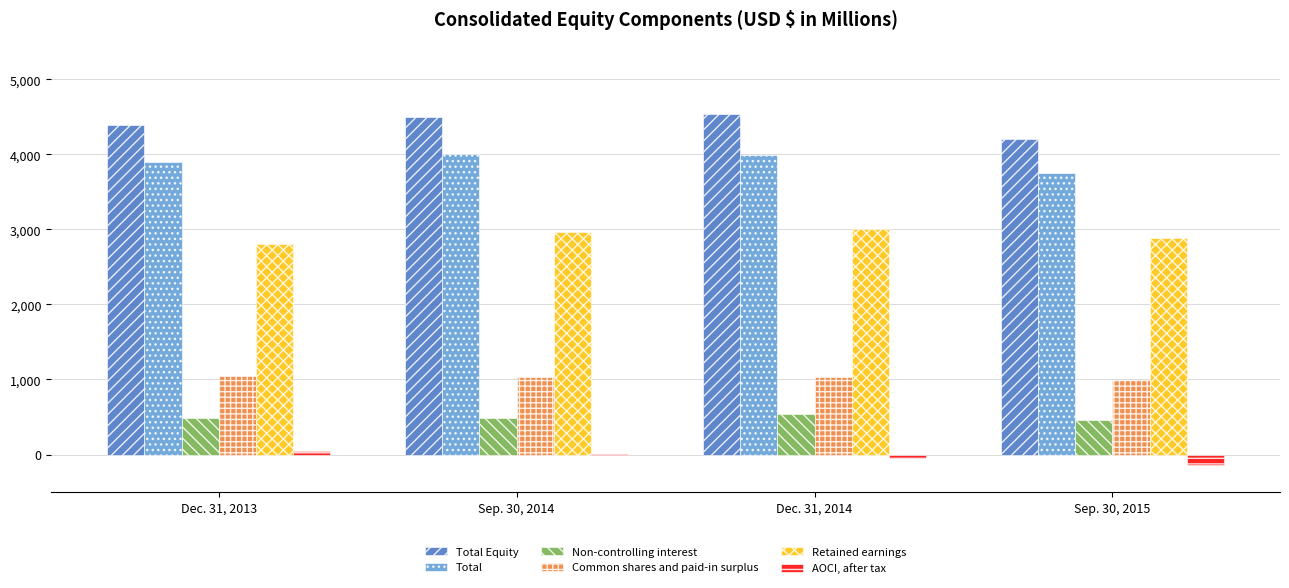

What is the difference between the Retained earnings values at Sep. 30, 2014 and Dec. 31, 2014?

49.9